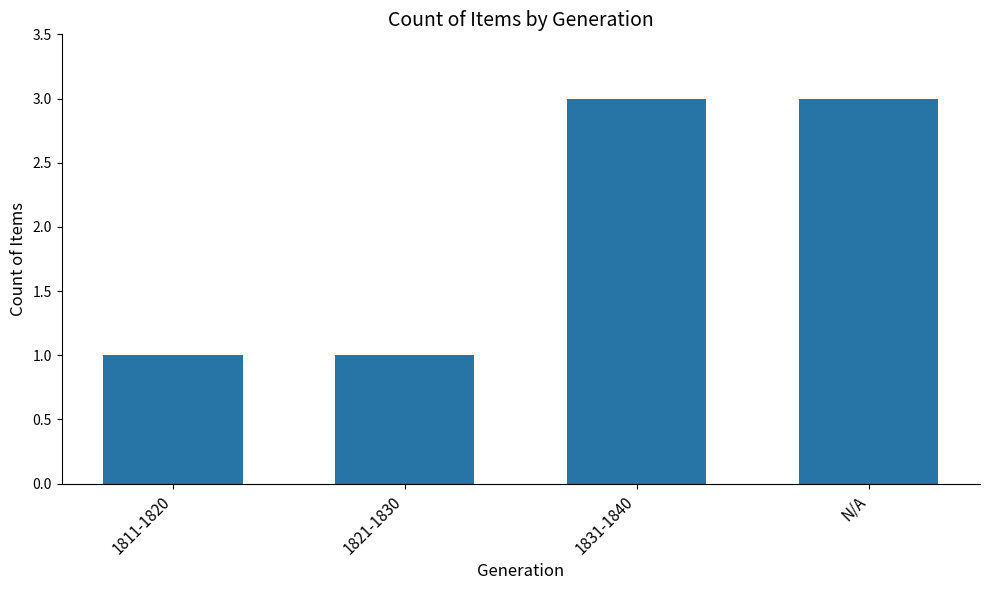

Reading right to left, transcribe all the data shown in this chart.

N/A=3	1831-1840=3	1821-1830=1	1811-1820=1